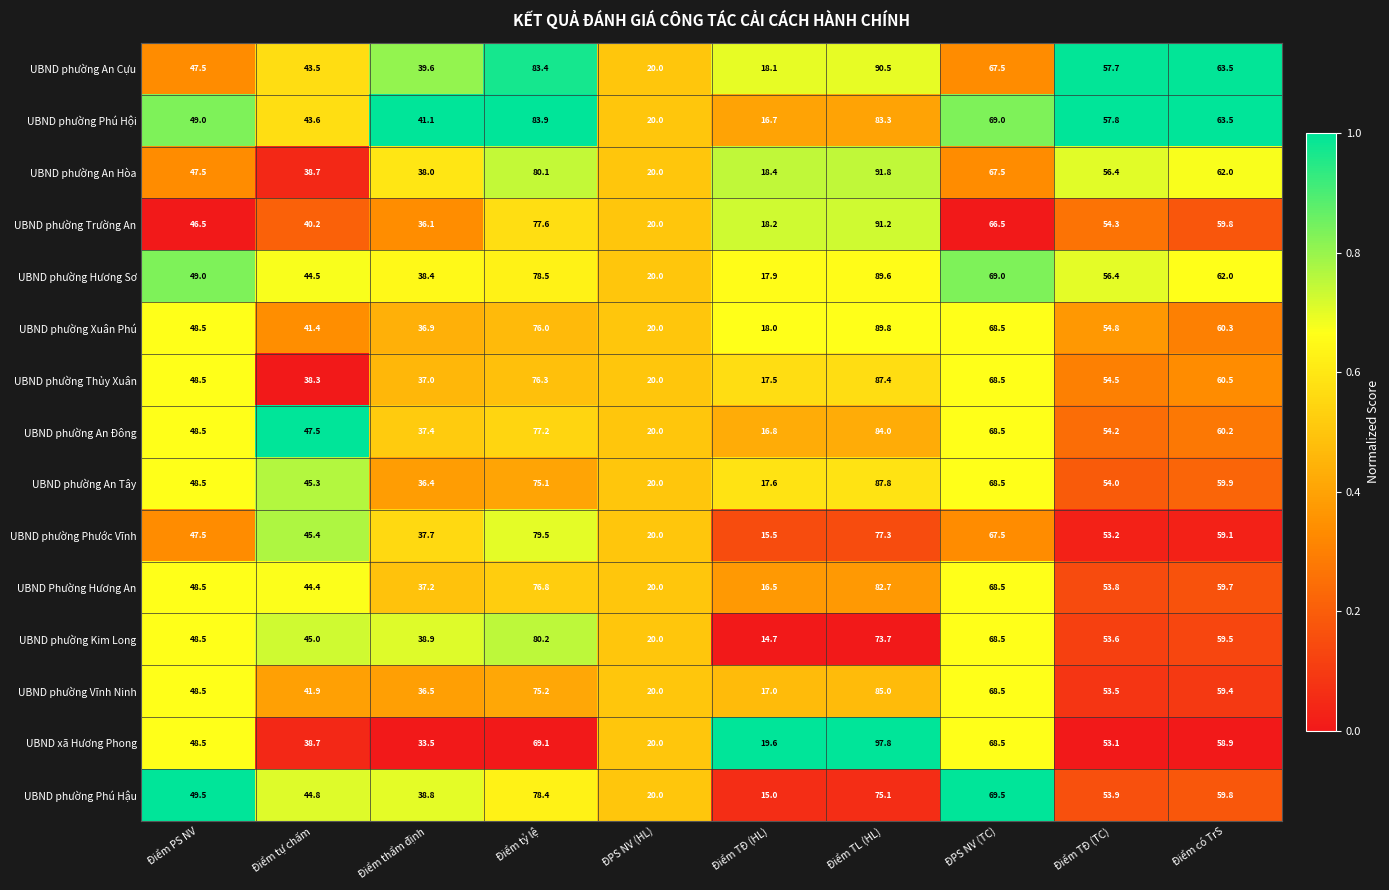

True or false: UBND phường An Cựu has a value of 11.8 at Điểm thẩm định.

False